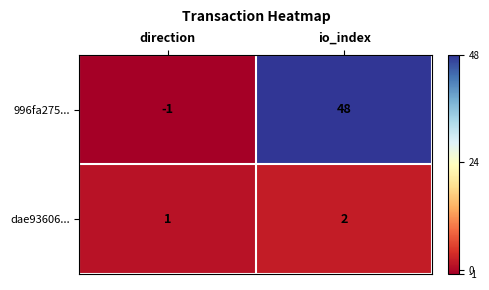

Which series has the largest total across all categories?

996fa275...